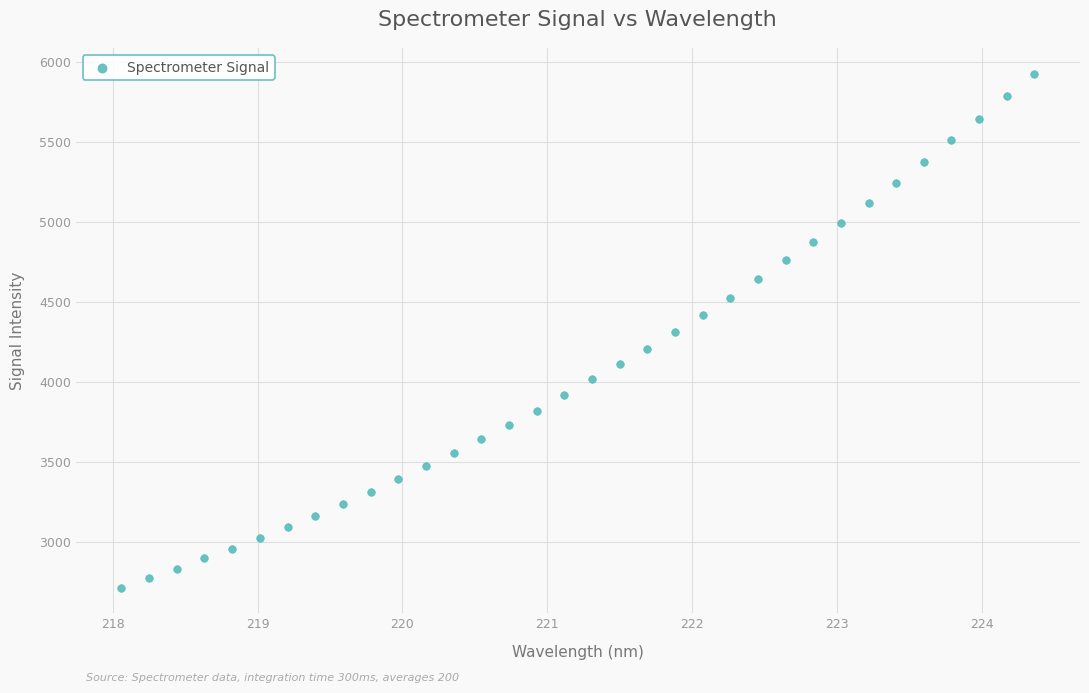

What is the range of X values (max minus min)?

6.3